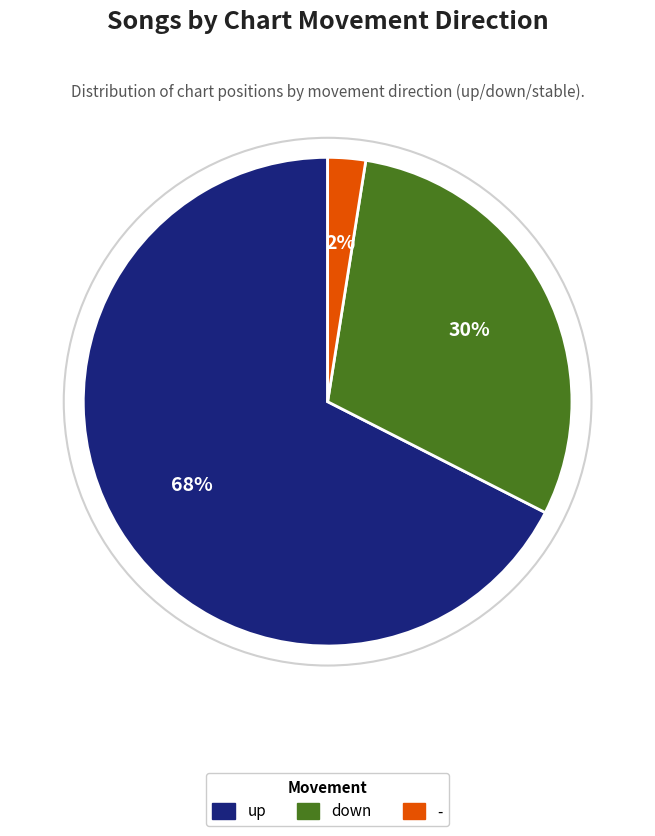

Which slice is the smallest?

-